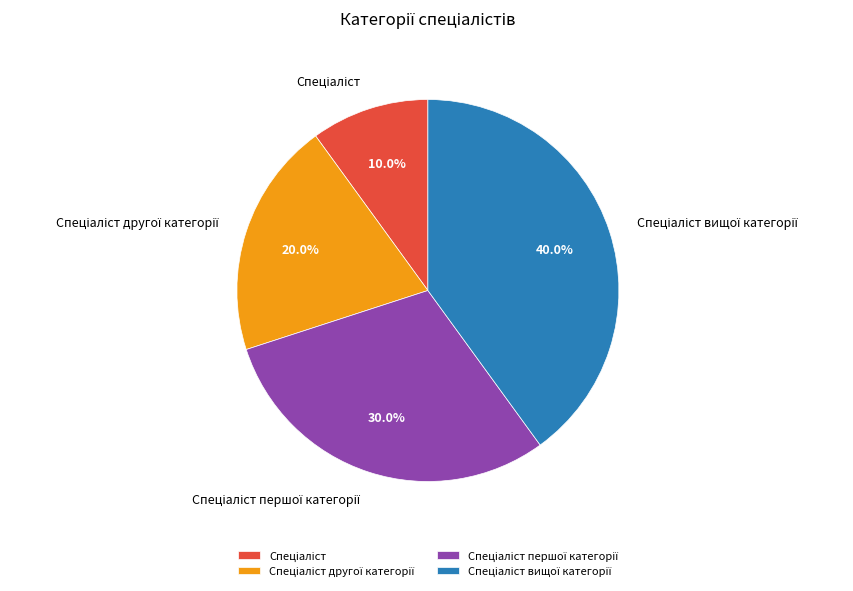

Is there any slice that represents more than half of the pie?

No